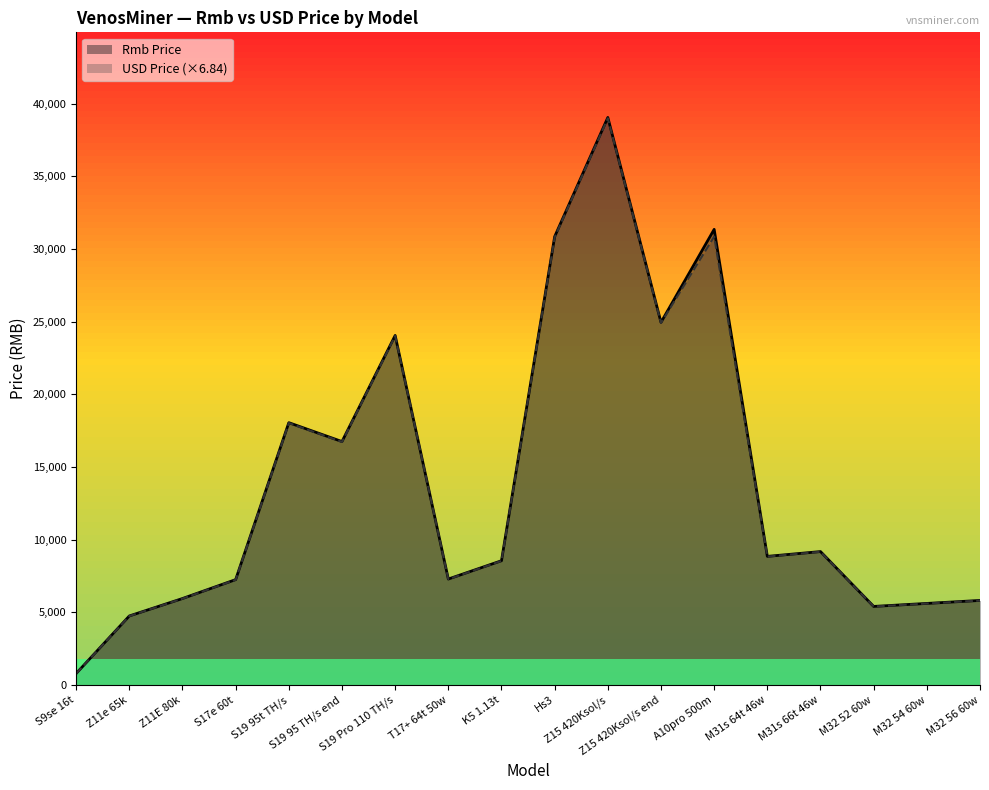

What is the label of the 17th point from the right?

Z11e 65k